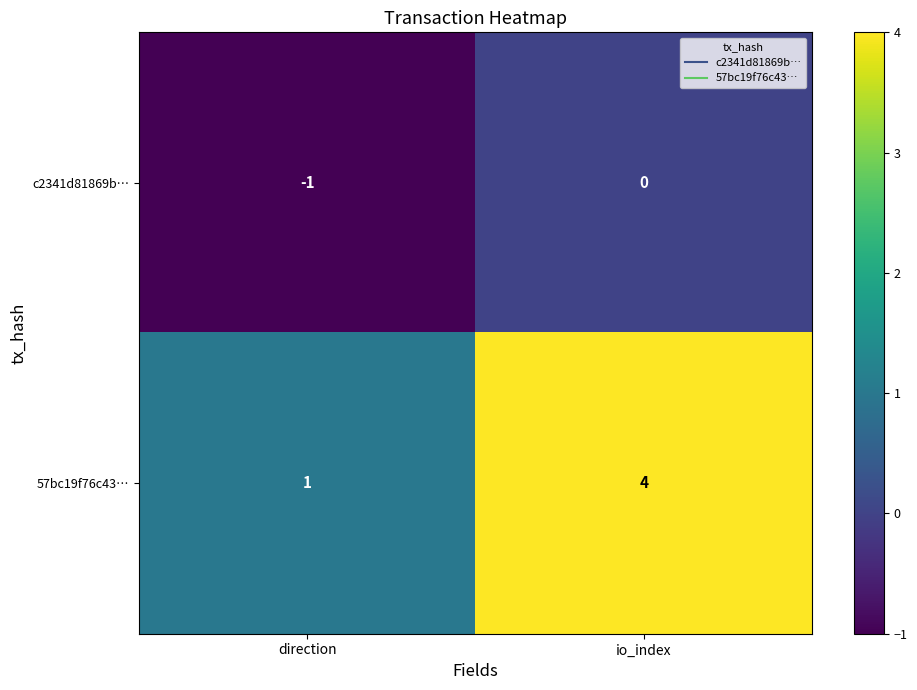

At which label is c2341d81869b… closest to 0?

io_index